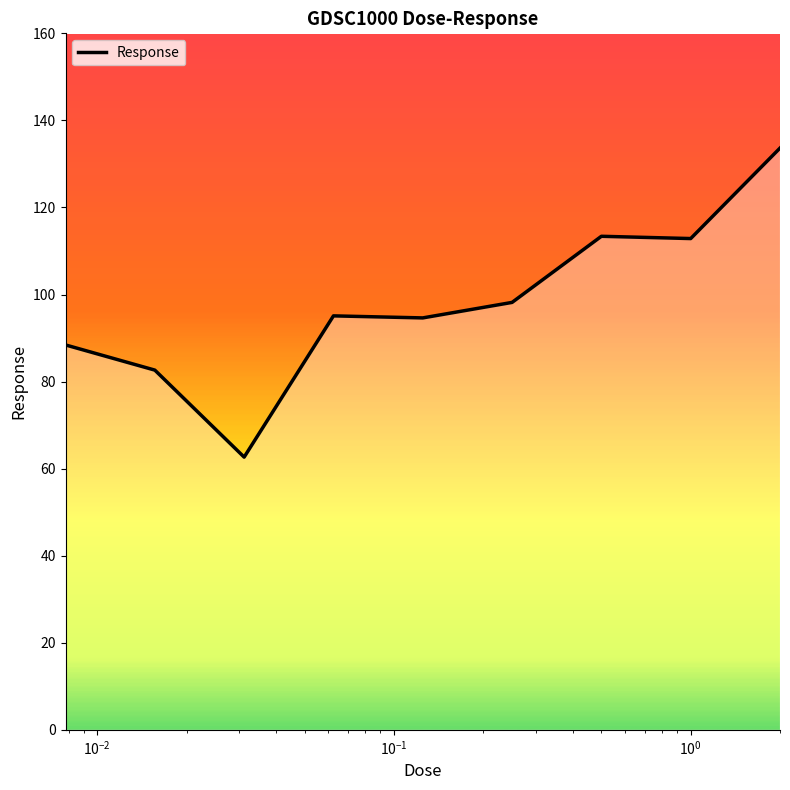

What is the maximum value shown in the chart?

133.6